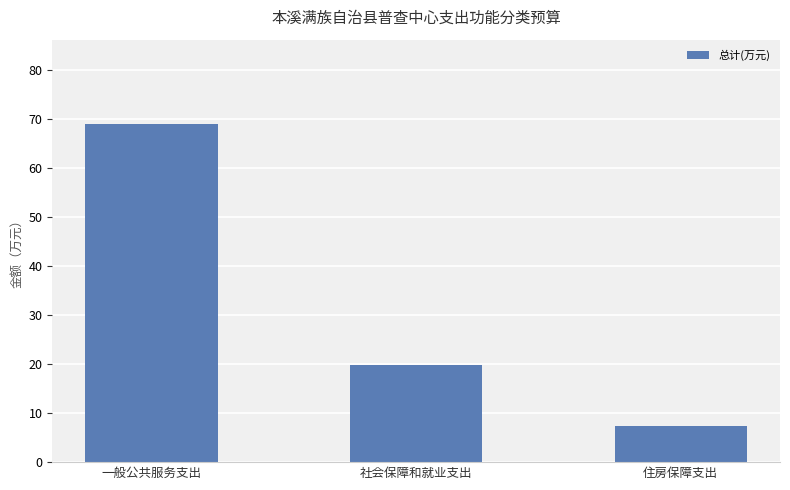

The chart shows a value of 11.0 at 住房保障支出. True or false?

False